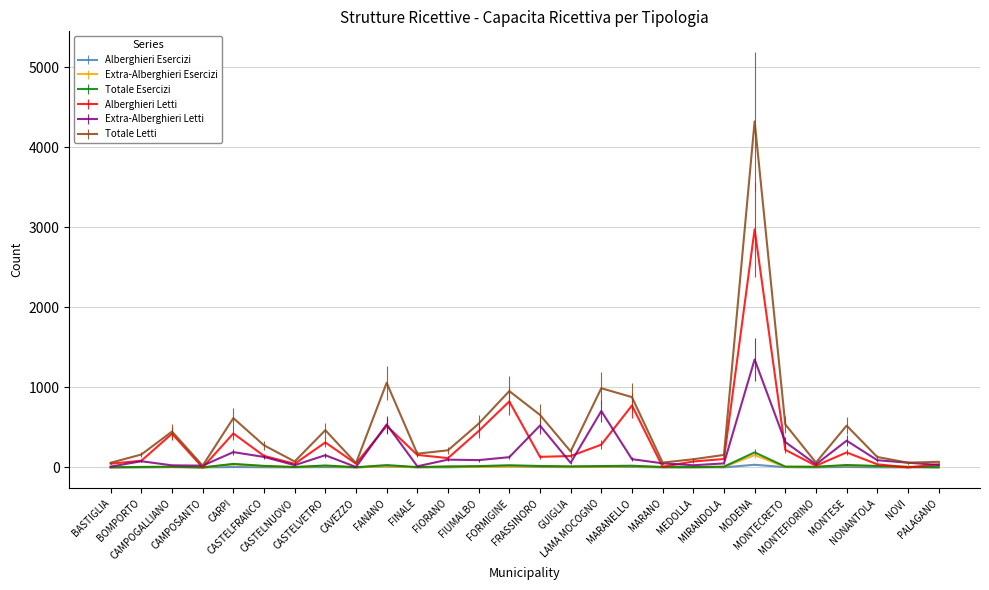

What is the maximum value for Totale Esercizi?

189